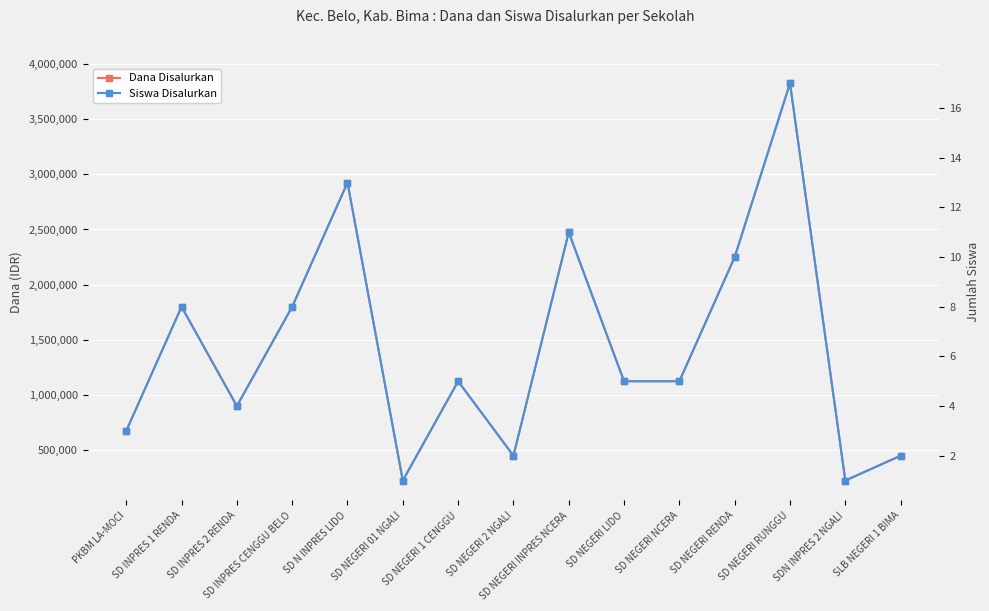

What is the difference between the second highest and minimum values in the Siswa Disalurkan series?

12